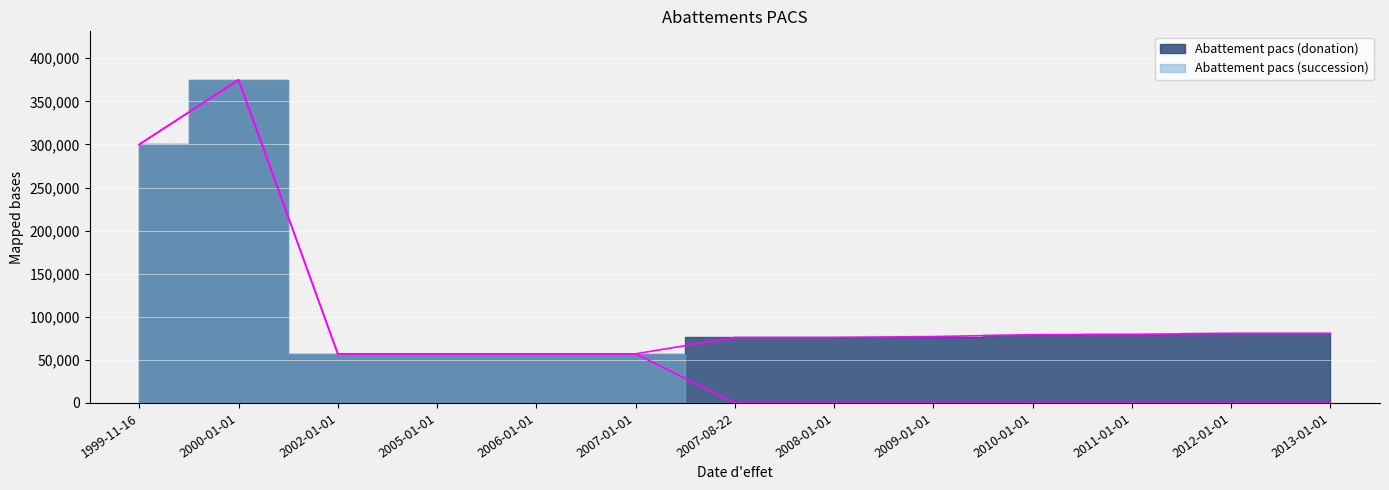

Which has a higher value, 1999-11-16 or 2012-01-01?

1999-11-16